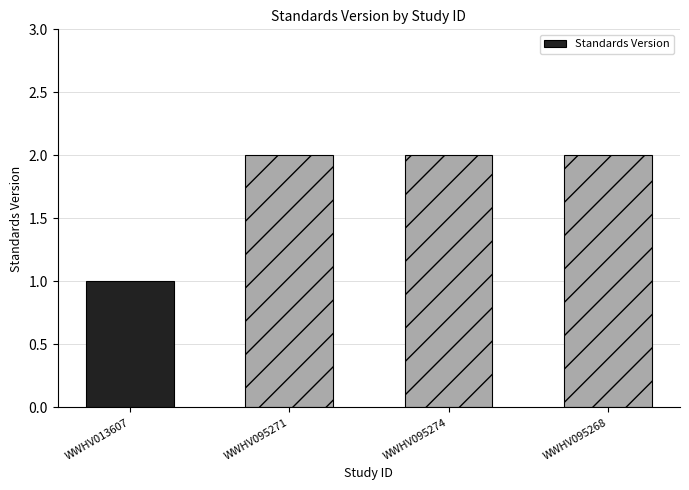

What is the change in value from WWHV013607 to WWHV095268?

+1